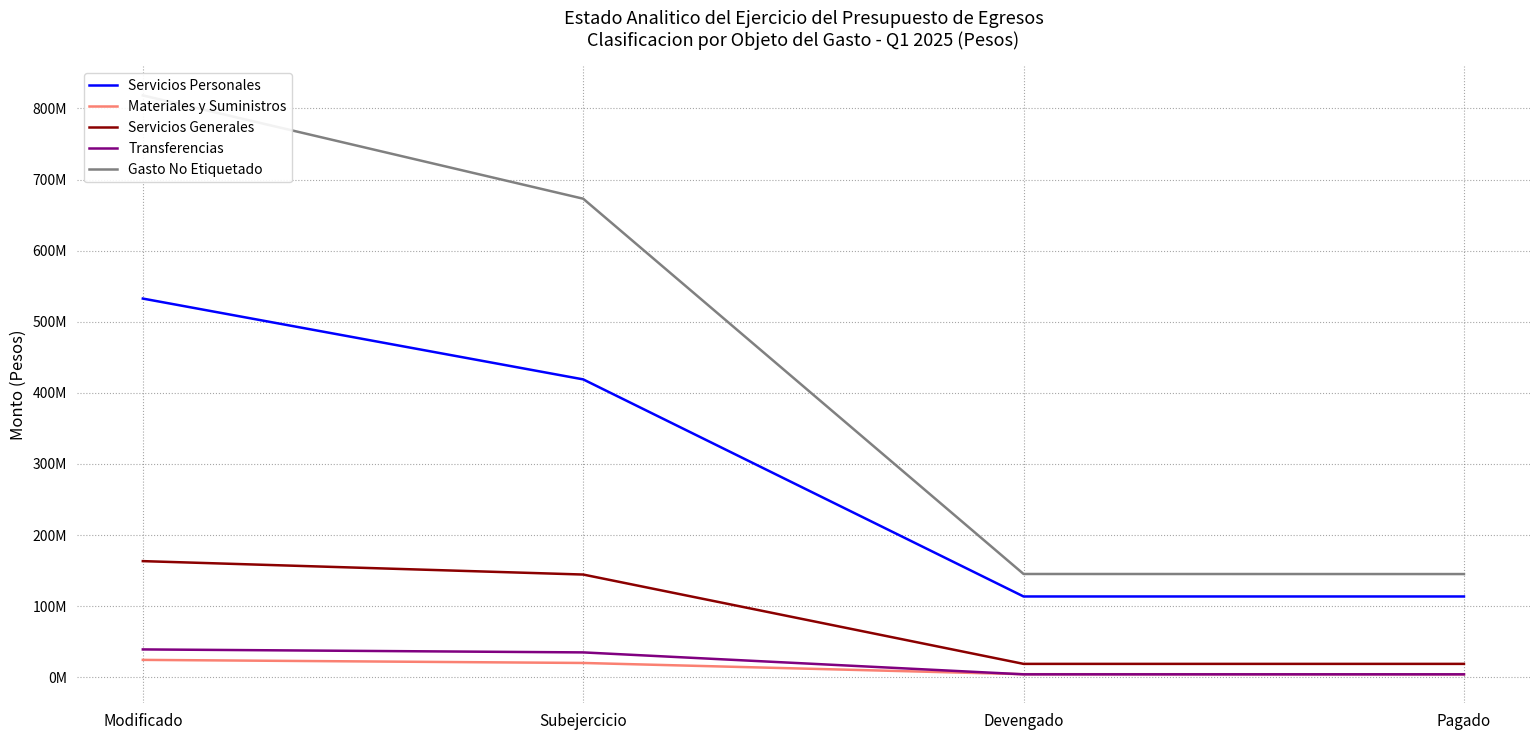

The Servicios Personales series shows 418961071.2 at Subejercicio. True or false?

True